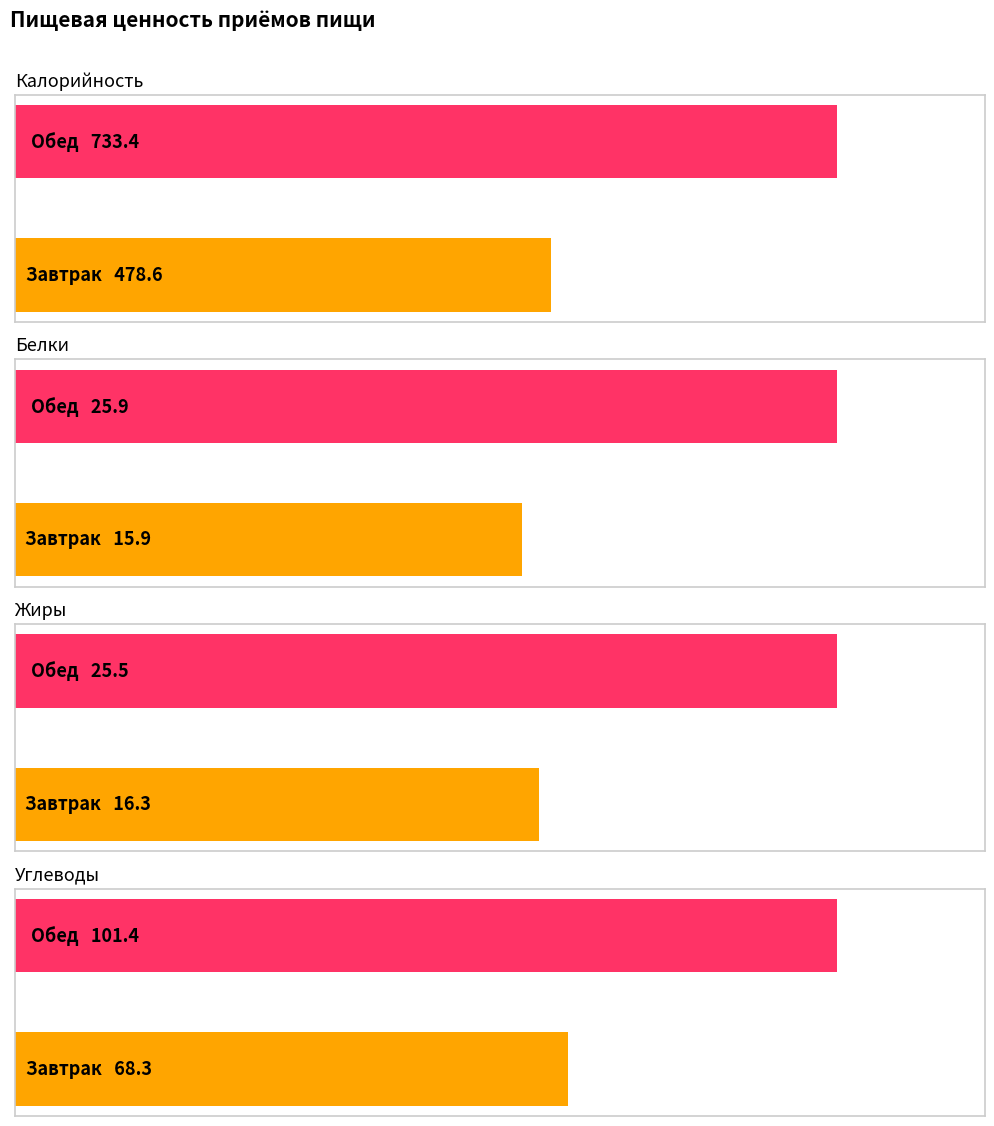

What is the average value of the Белки series?

20.9